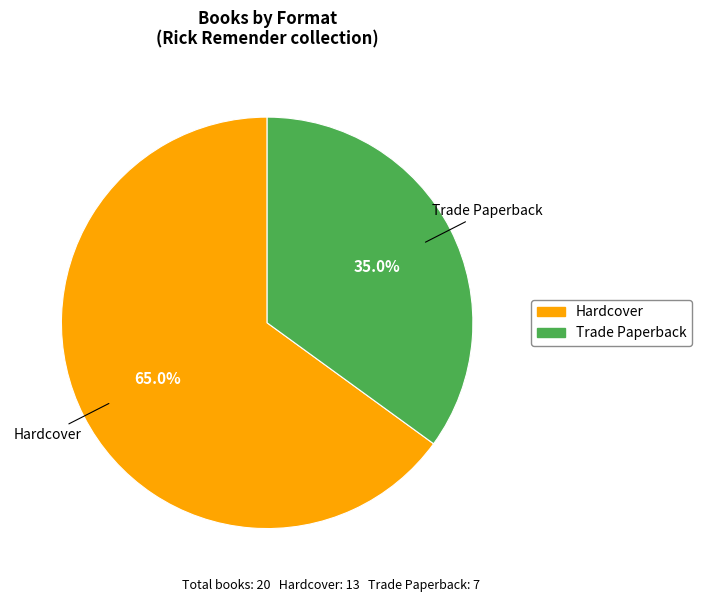

To the nearest percent, what is the difference between the largest and smallest slice percentages?

30%